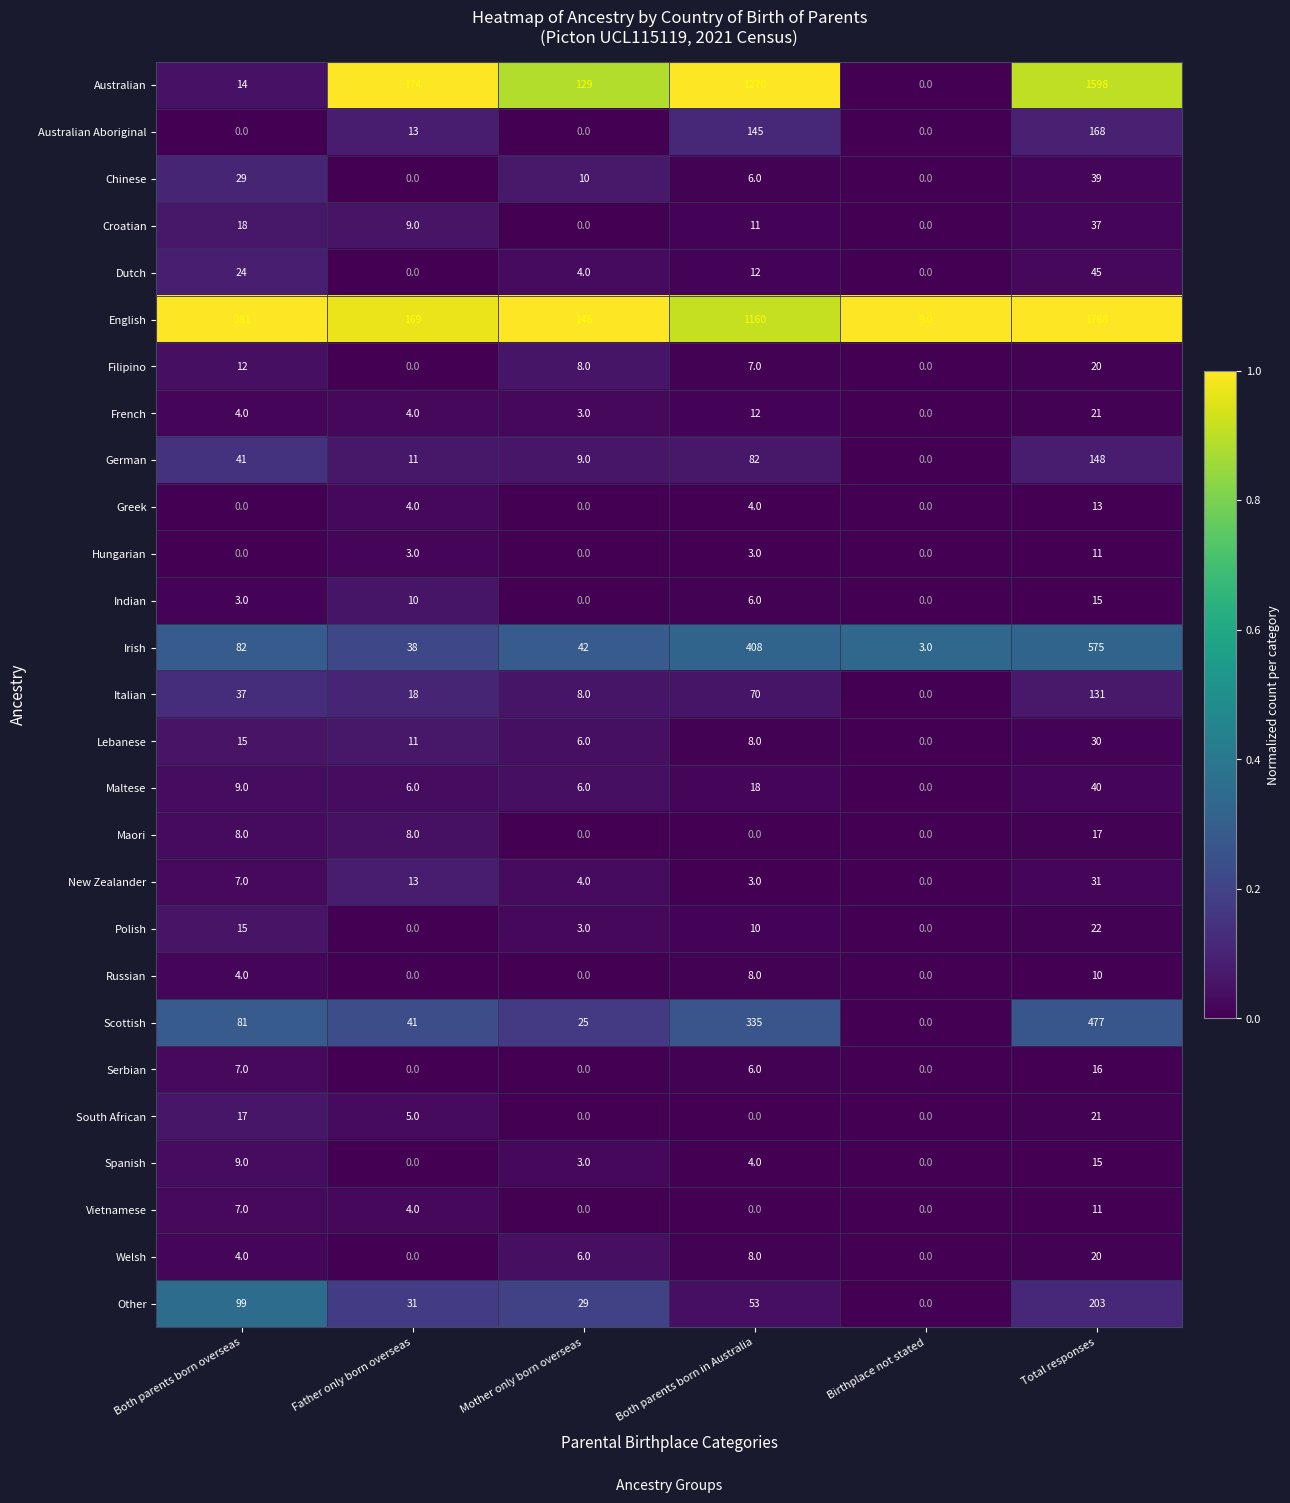

What is the spread (max minus min) of values at Father only born overseas?

174